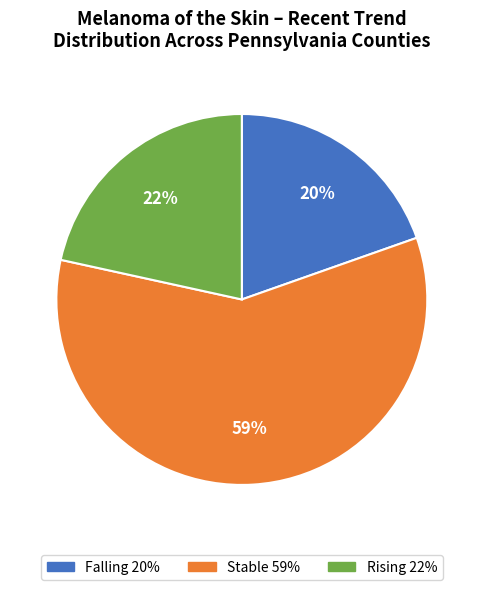

To the nearest percent, what is the difference between the largest and smallest slice percentages?

39%